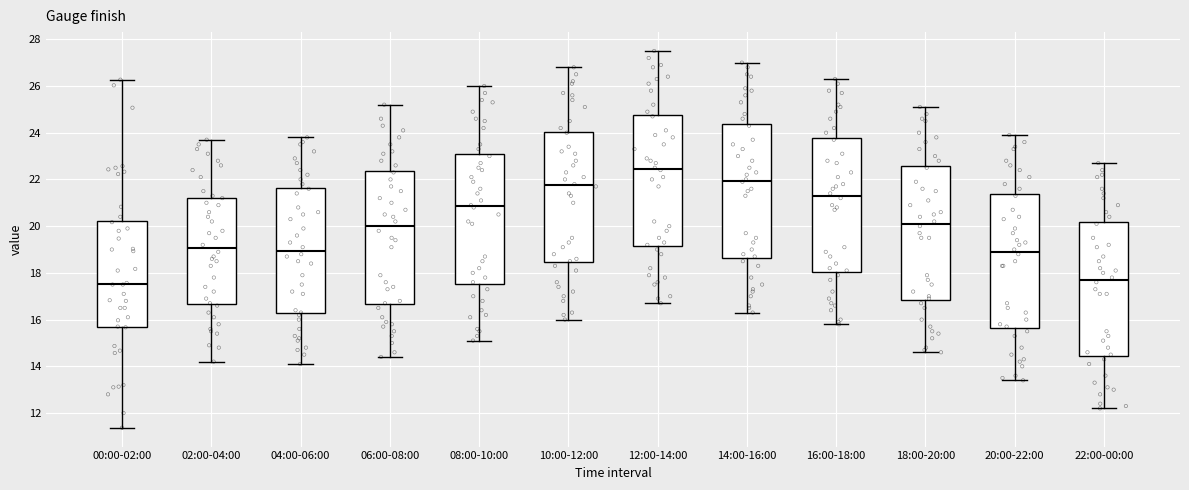

Where does the lower whisker of the box for 14:00-16:00 end on the y-axis? The values are not printed on the chart, so give them approximately, as read against the axis.

16.4